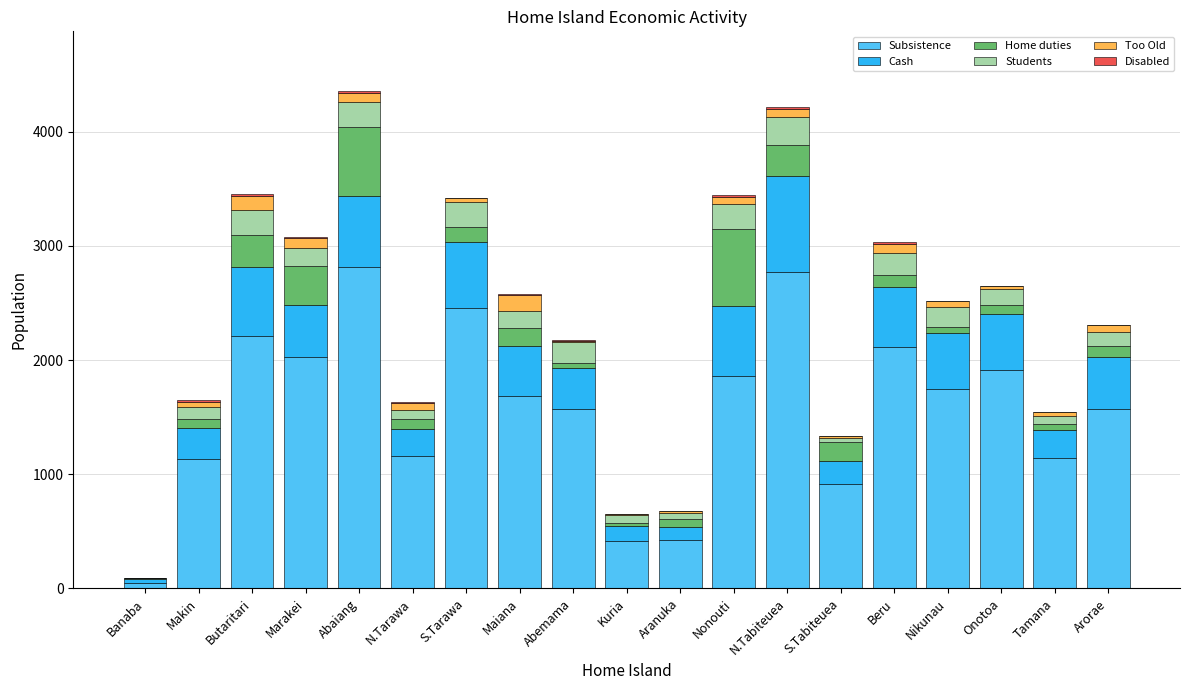

What is the approximate value of Home duties at Nikunau, to the nearest 10?

60